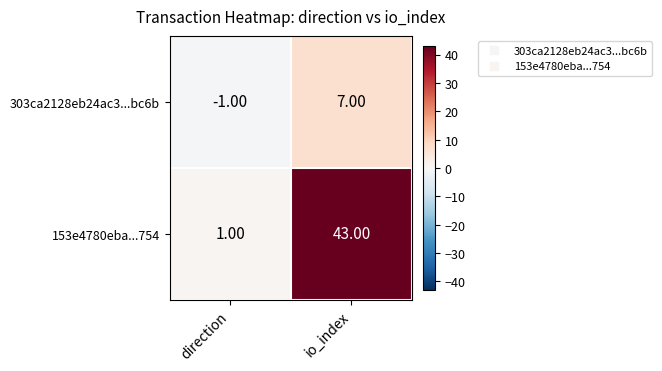

What is the average value of the 303ca2128eb24ac3...bc6b series?

3